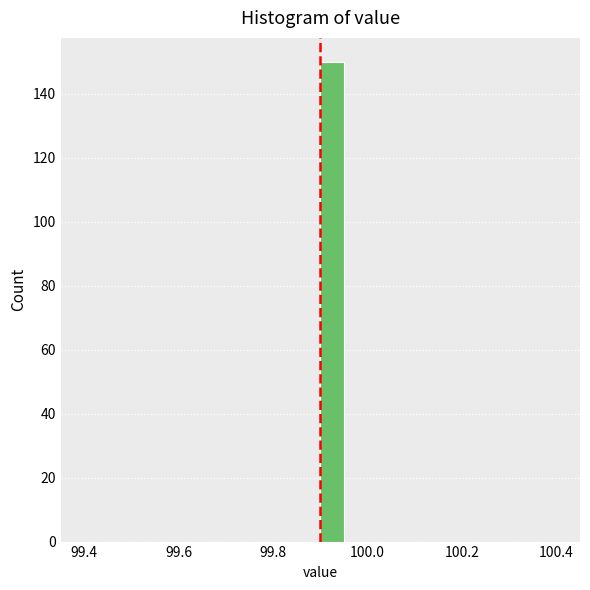

Read against the x-axis, roughly where is the centre of the tallest bar?

99.92